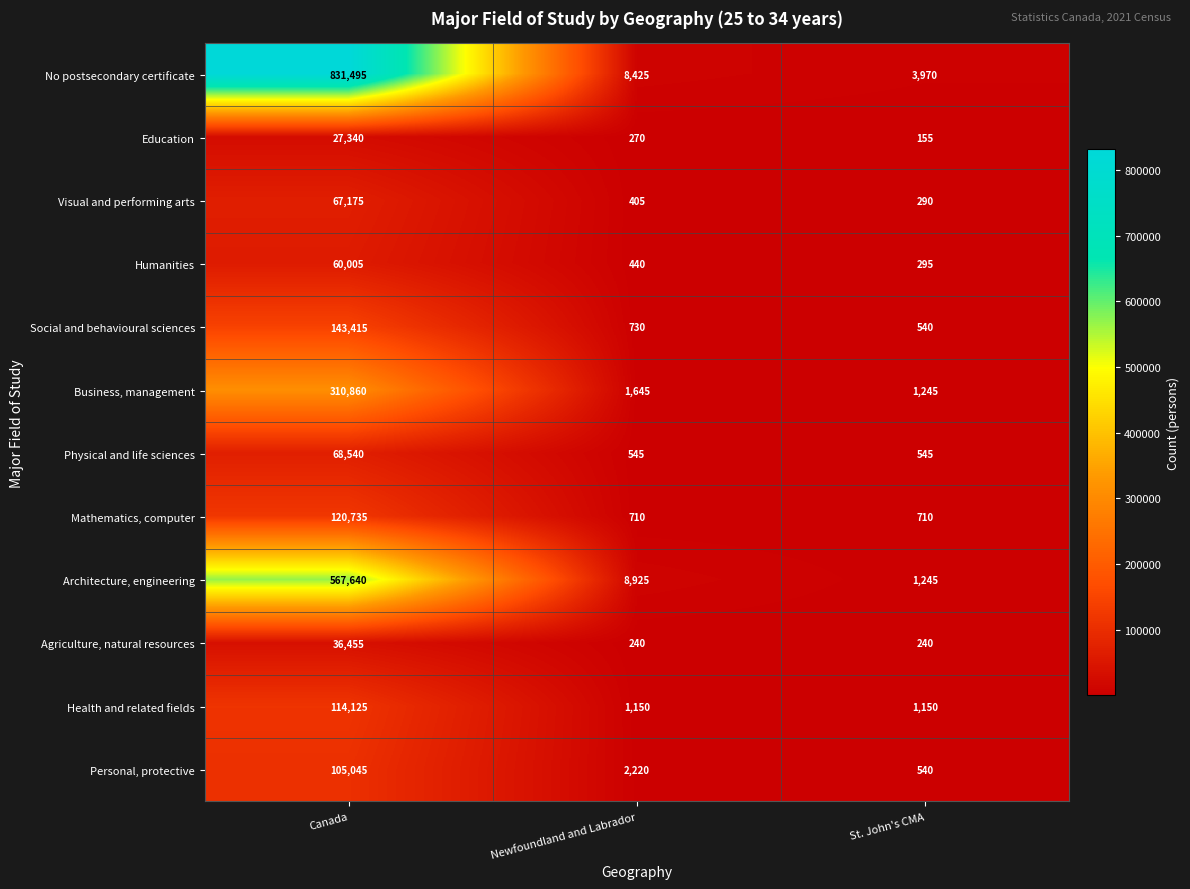

What is the greatest value displayed?

831495